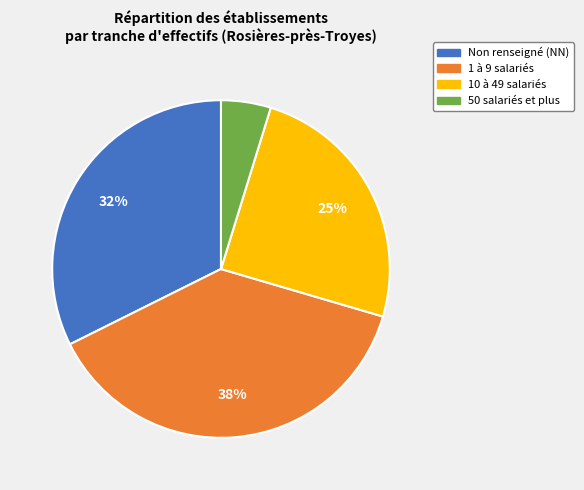

To the nearest percent, what is the average slice percentage?

25%